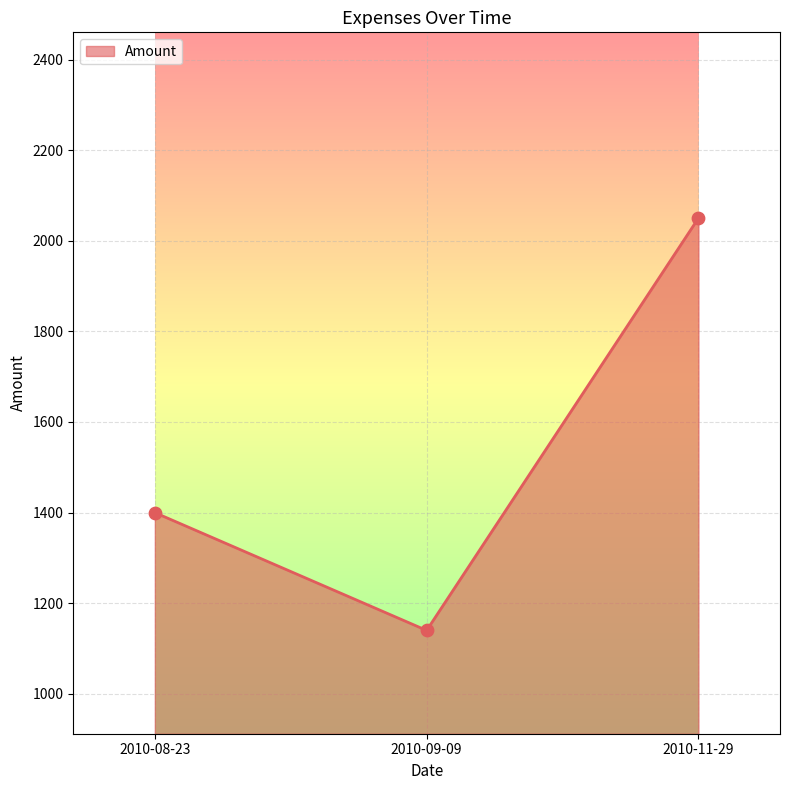

Approximately how many times larger is the value at 2010-11-29 compared to 2010-09-09?

1.8